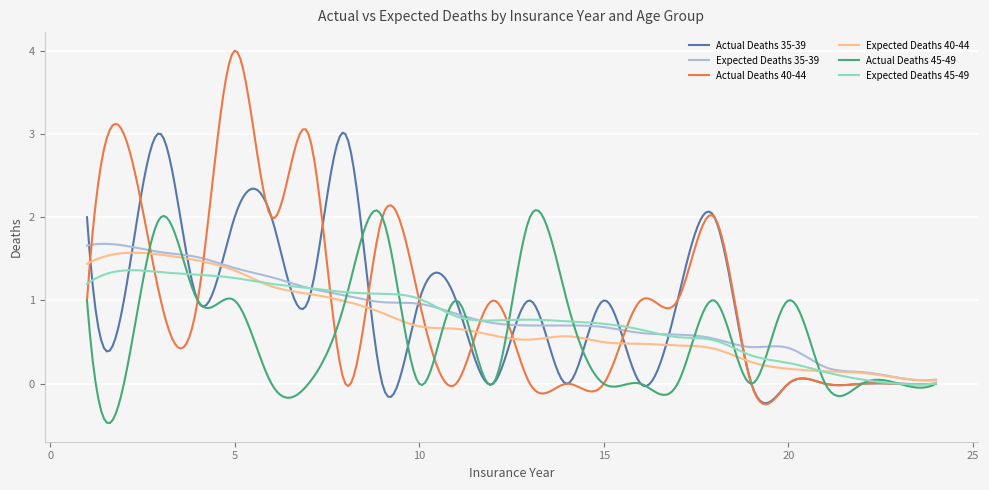

Which series has the largest range (max minus min)?

Actual Deaths 40-44